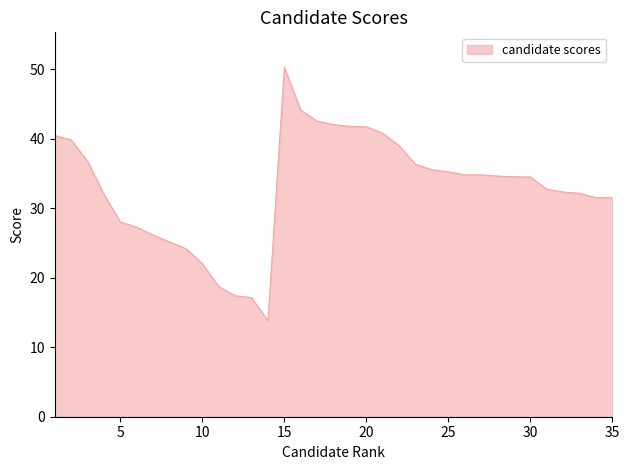

What is the smallest value displayed?

13.8